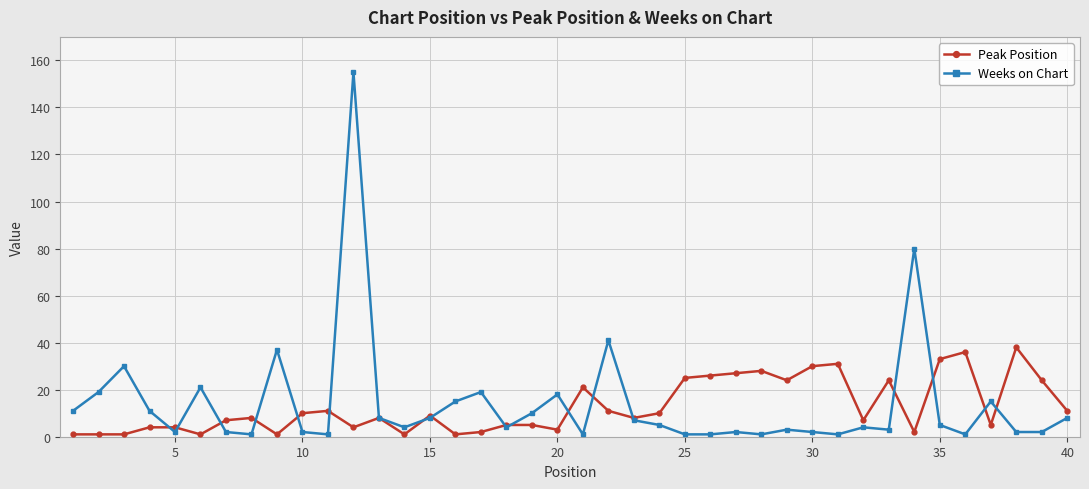

What is the maximum value for Peak Position?

38